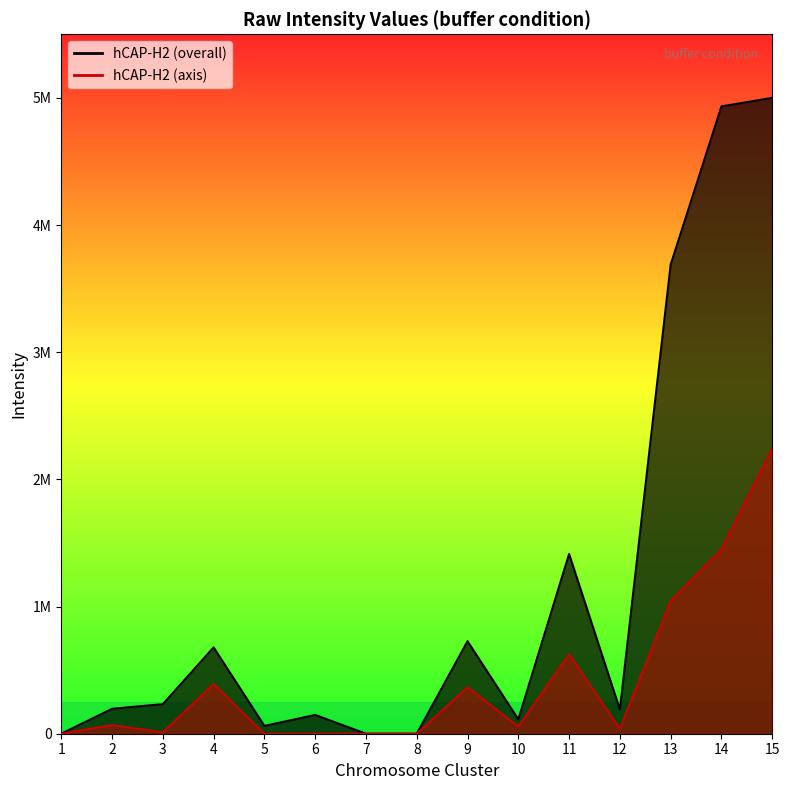

List the labels in order of hCAP-H2 (overall) value, smallest first.

1, 7, 8, 5, 10, 6, 12, 2, 3, 4, 9, 11, 13, 14, 15